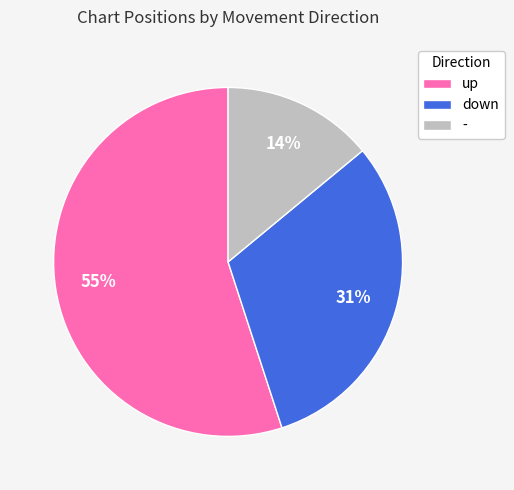

The - slice represents 5% of the pie. True or false?

False